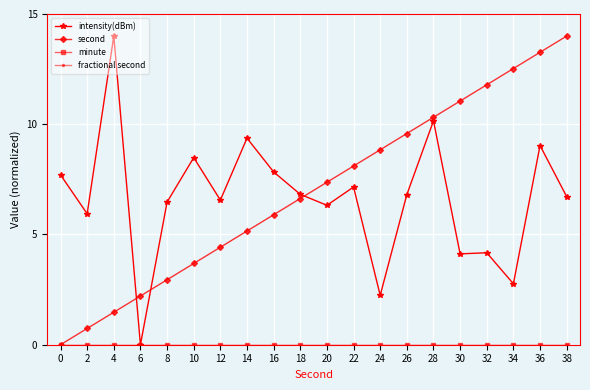

At how many categories does at least one series exceed 1?

20